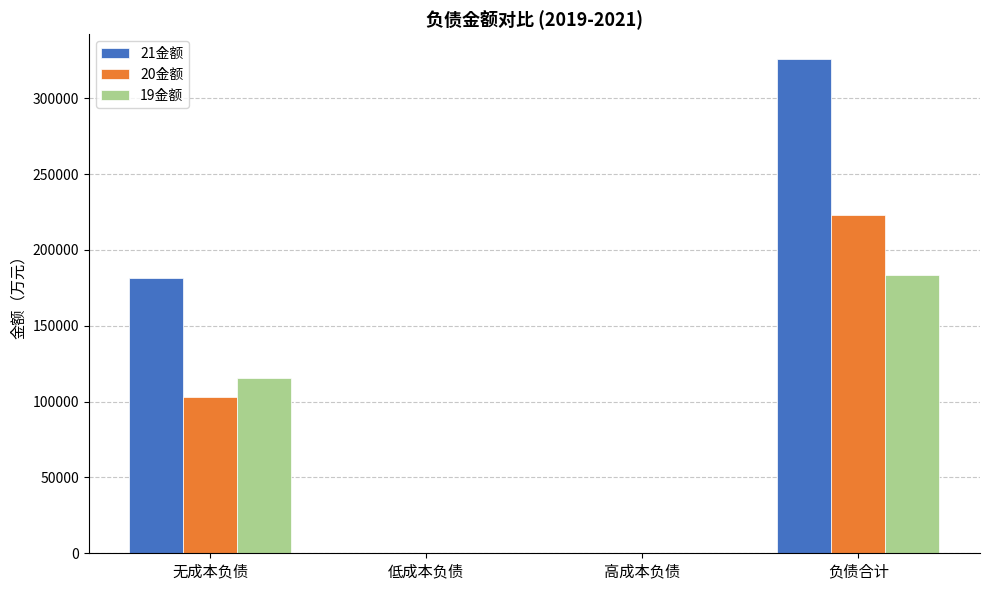

What is the sum of the 21金额 values at 高成本负债 and 无成本负债?

181182.5